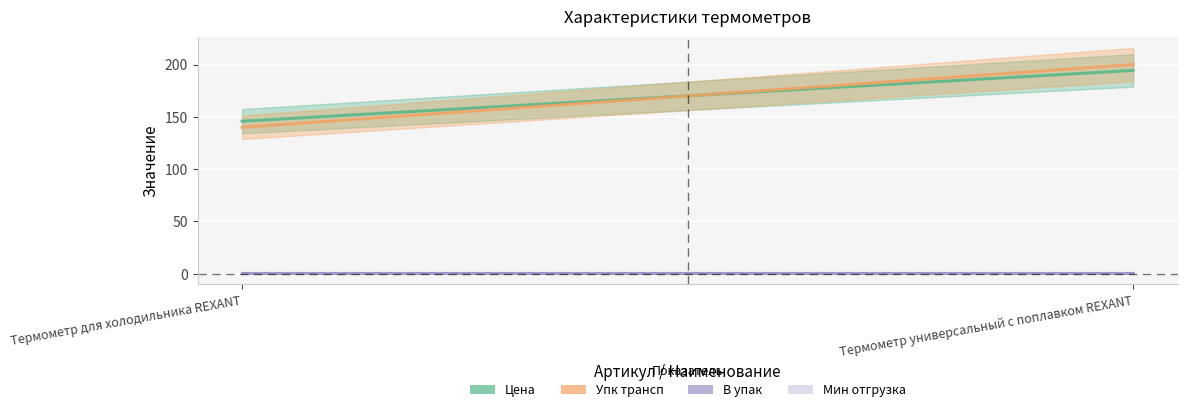

What position from the left is Термометр универсальный с поплавком REXANT?

2